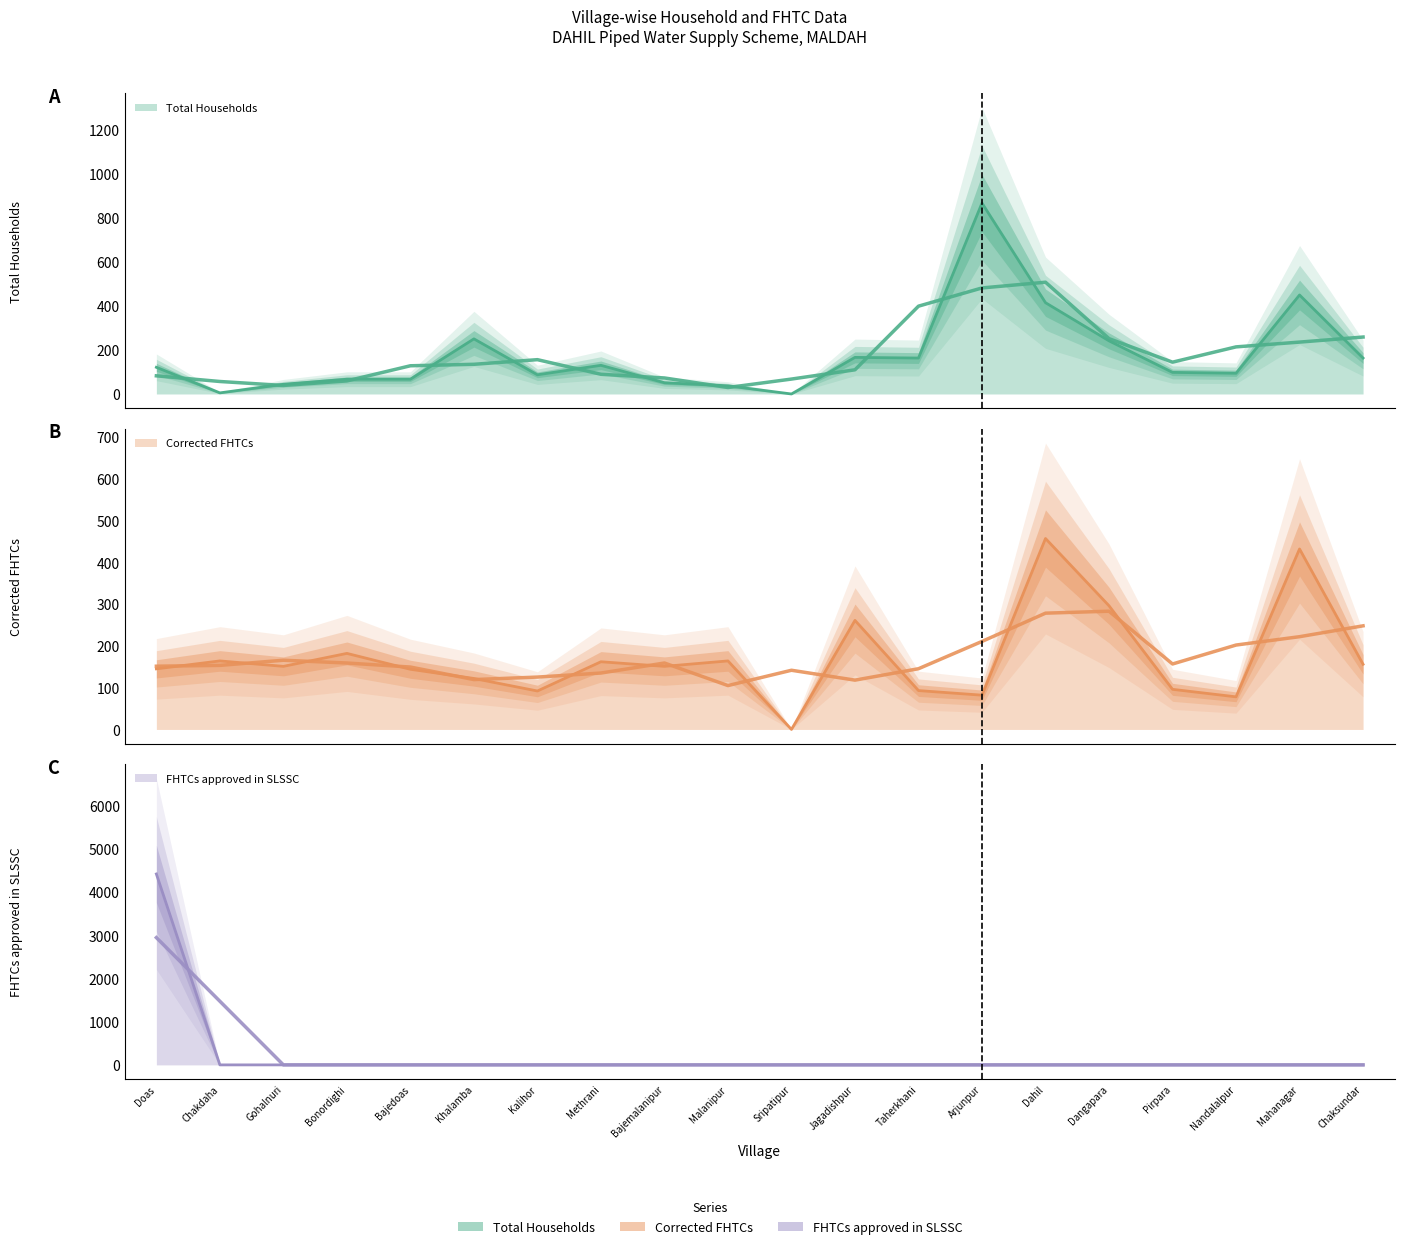

At which category is the sum across all series the highest?

Doas